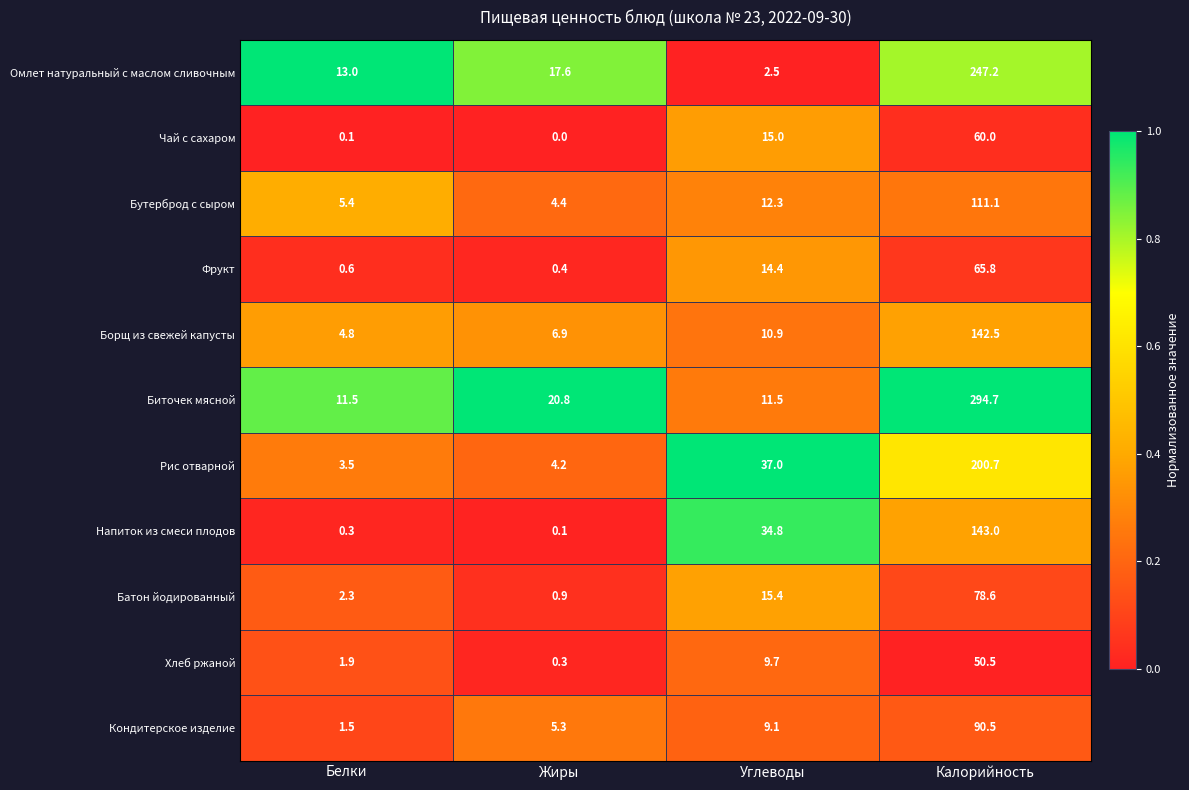

True or false: Биточек мясной has a value of 11.5 at Белки.

True